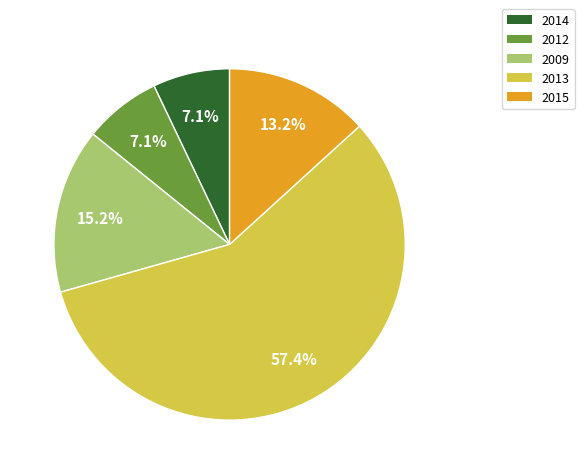

What percentage do 2015 and 2013 together represent?

70.6%